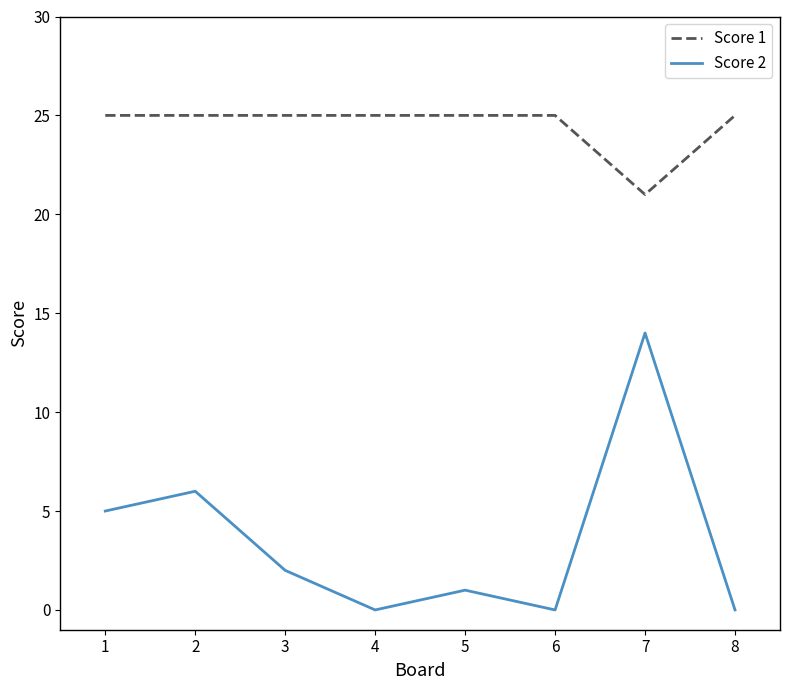

Which series has the widest spread of values?

Score 2